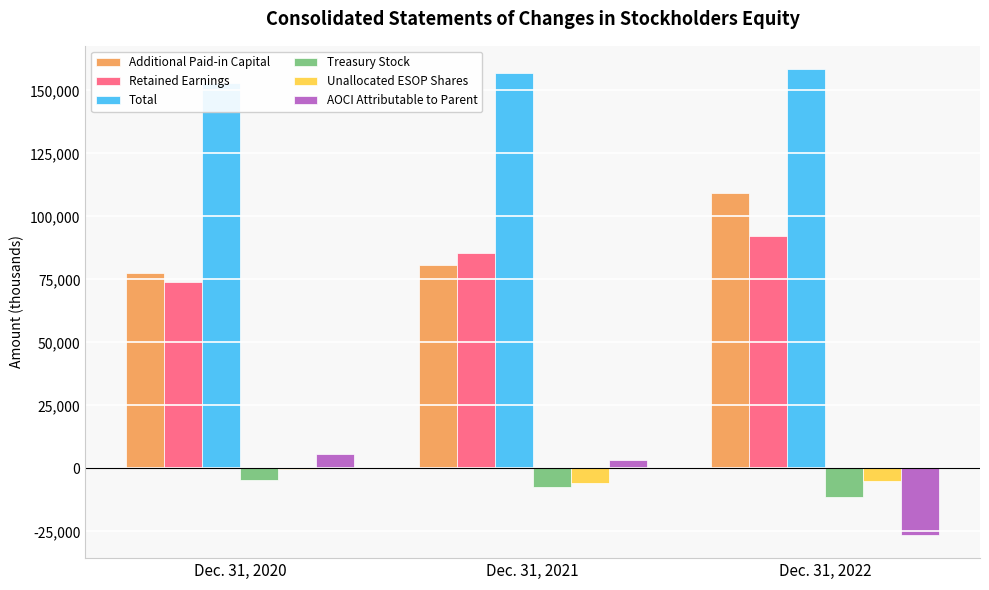

The Treasury Stock series shows -2861 at Dec. 31, 2021. True or false?

False